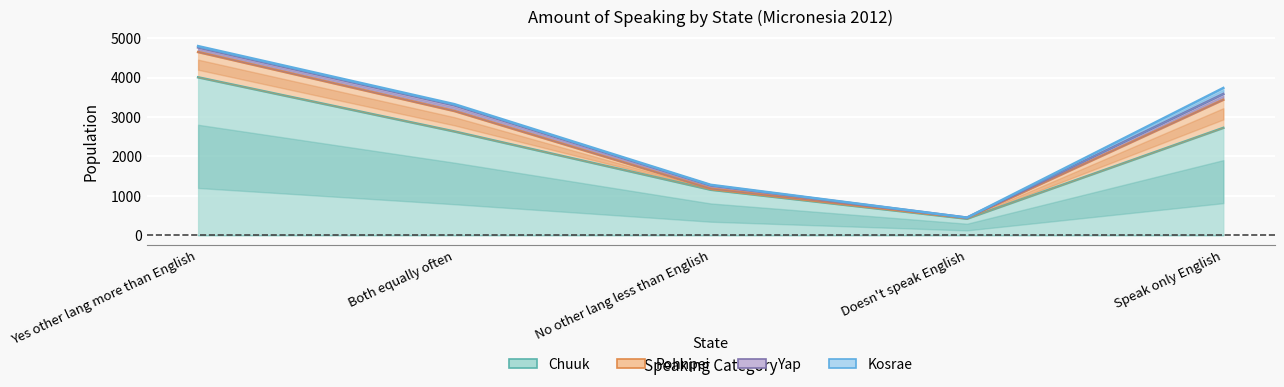

What is the label of the 5th point from the left?

Speak only English